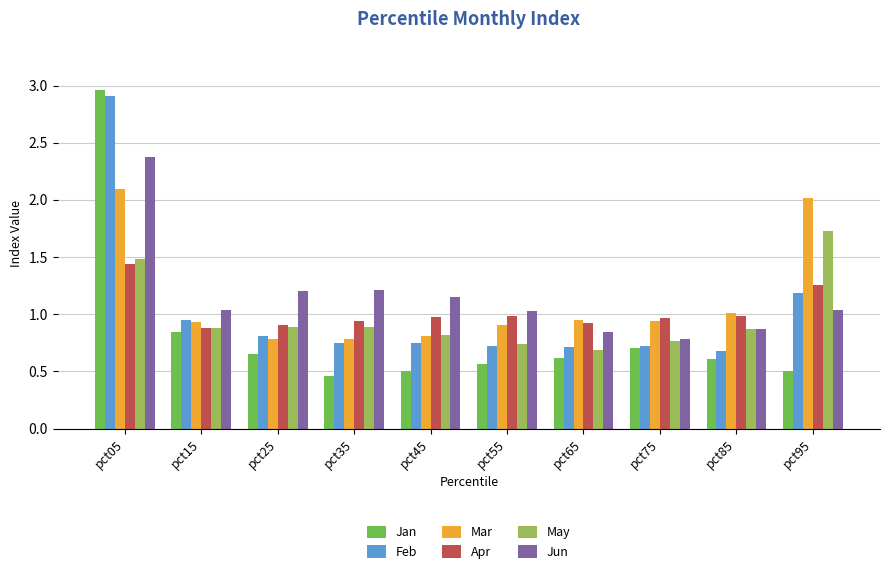

What is the sum of the Mar values at pct35 and pct45?

1.6